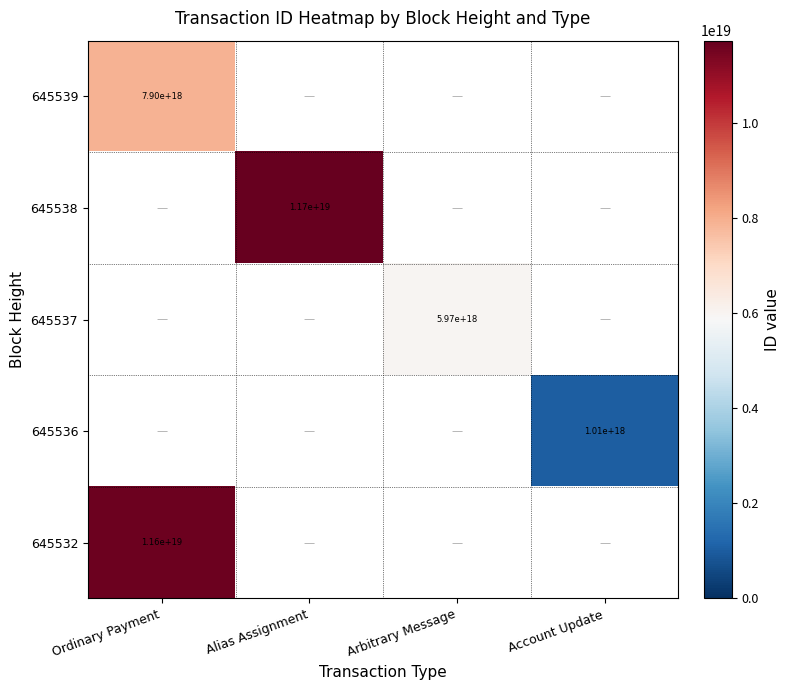

The 645532 series shows 7303486826010641408 at Ordinary Payment. True or false?

False